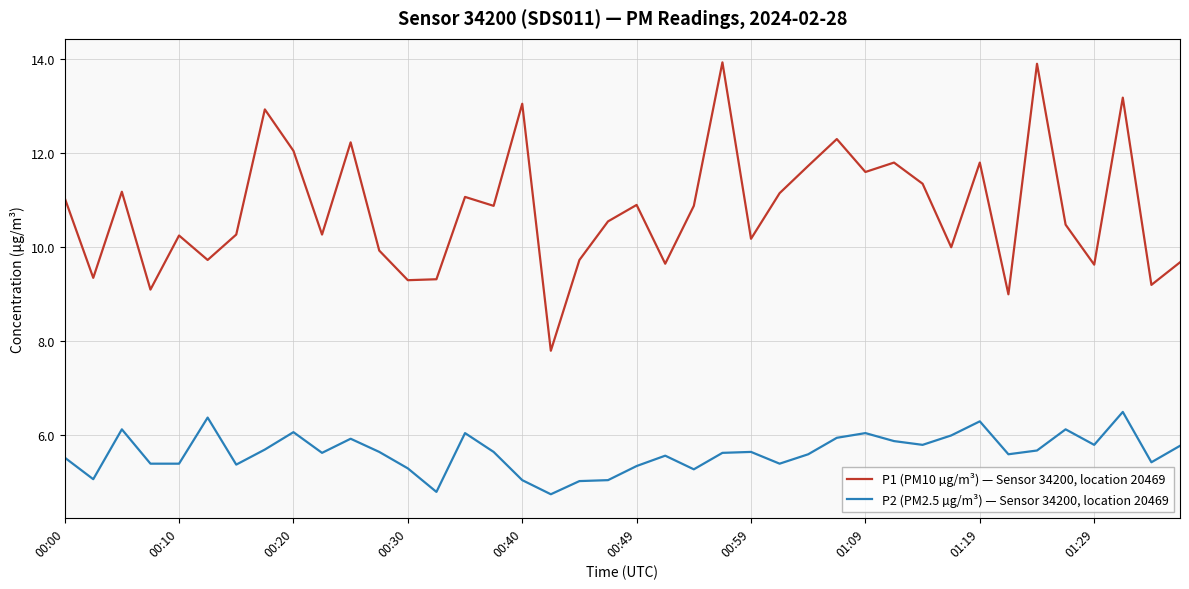

True or false: P1 (PM10 µg/m³) — Sensor 34200, location 20469 and P2 (PM2.5 µg/m³) — Sensor 34200, location 20469 cross at least once.

False